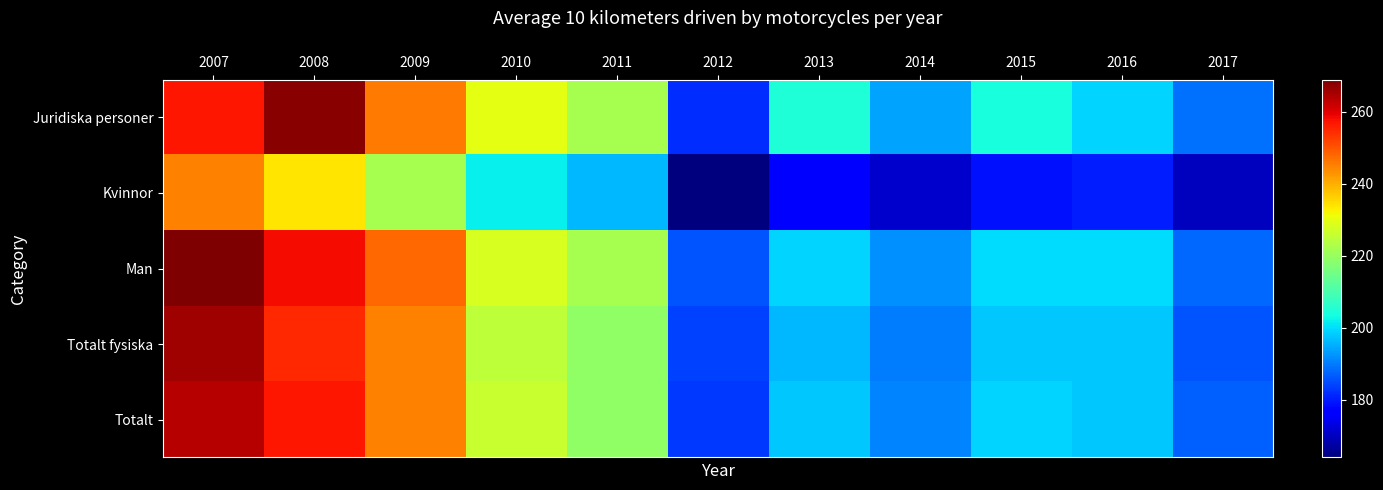

Which series has the widest spread of values?

Juridiska personer